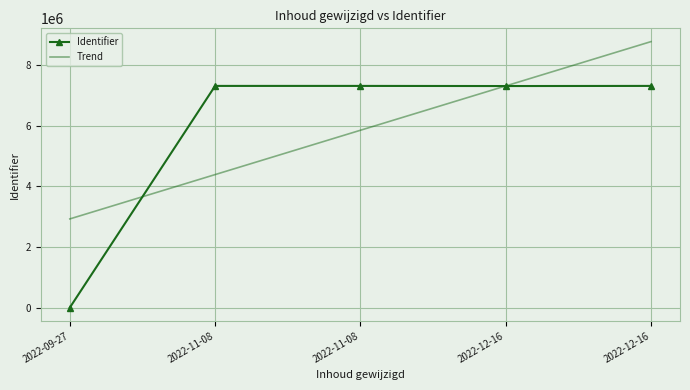

How many data points in Identifier are less than 7317577?

2